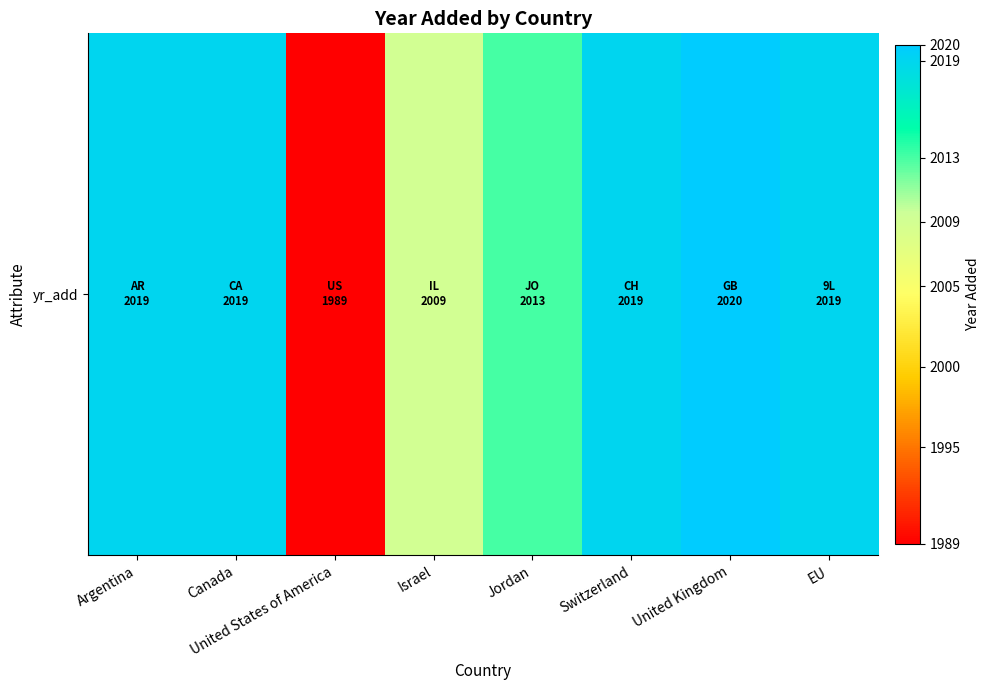

List the labels in order of value, smallest first.

United States of America, Israel, Jordan, Argentina, Canada, Switzerland, EU, United Kingdom